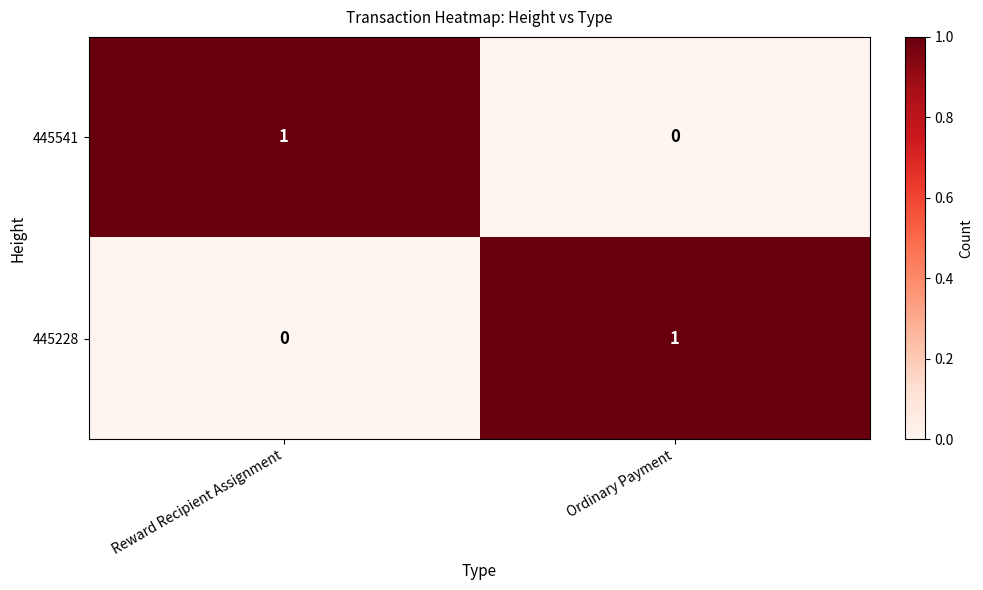

Which category has the lowest value in the 445228 series?

Reward Recipient Assignment